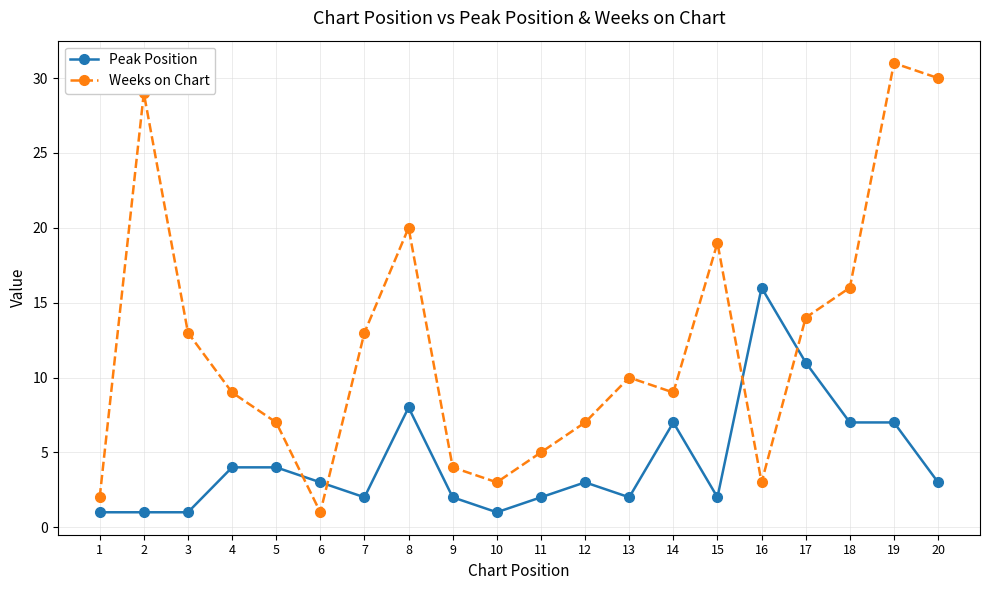

Is this an area chart (filled region under the line)?

No